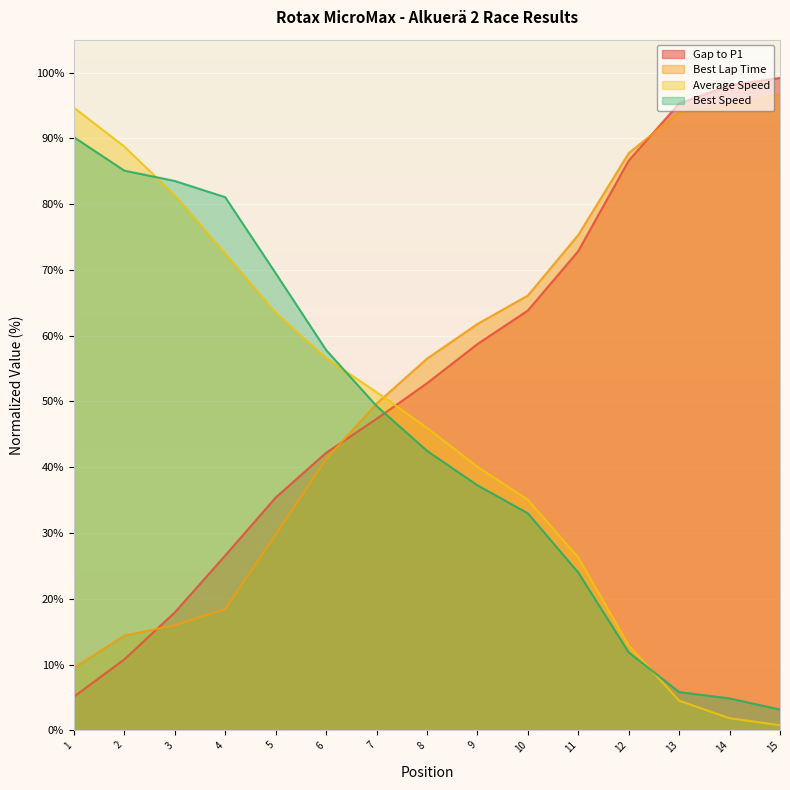

What is the minimum value for Best Speed?

3.2